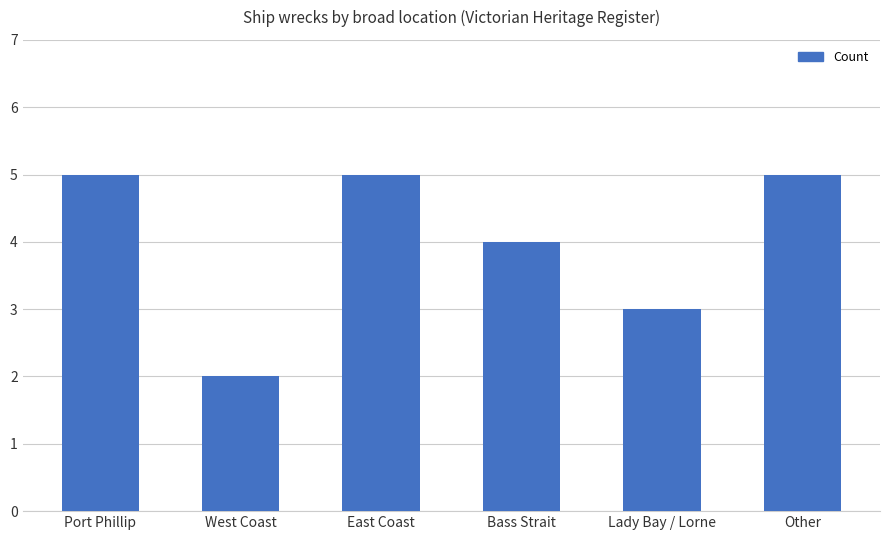

What is the label of the 4th bar from the left?

Bass Strait